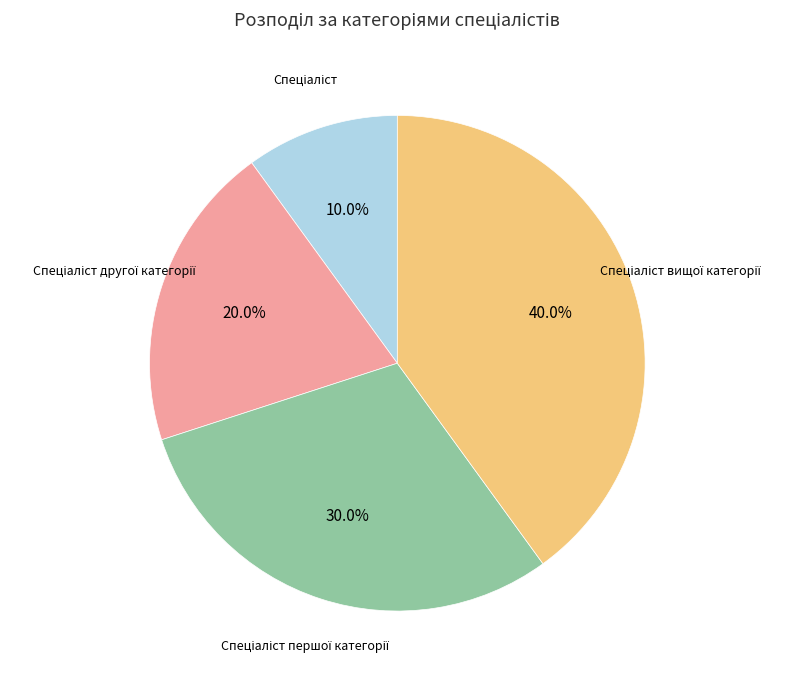

Is there a majority slice in this chart?

No